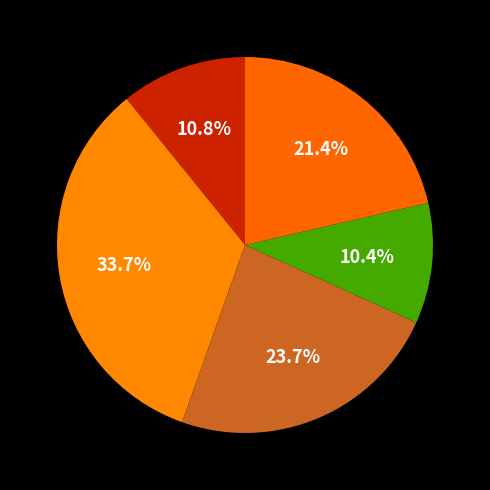

Is there a majority slice in this chart?

No